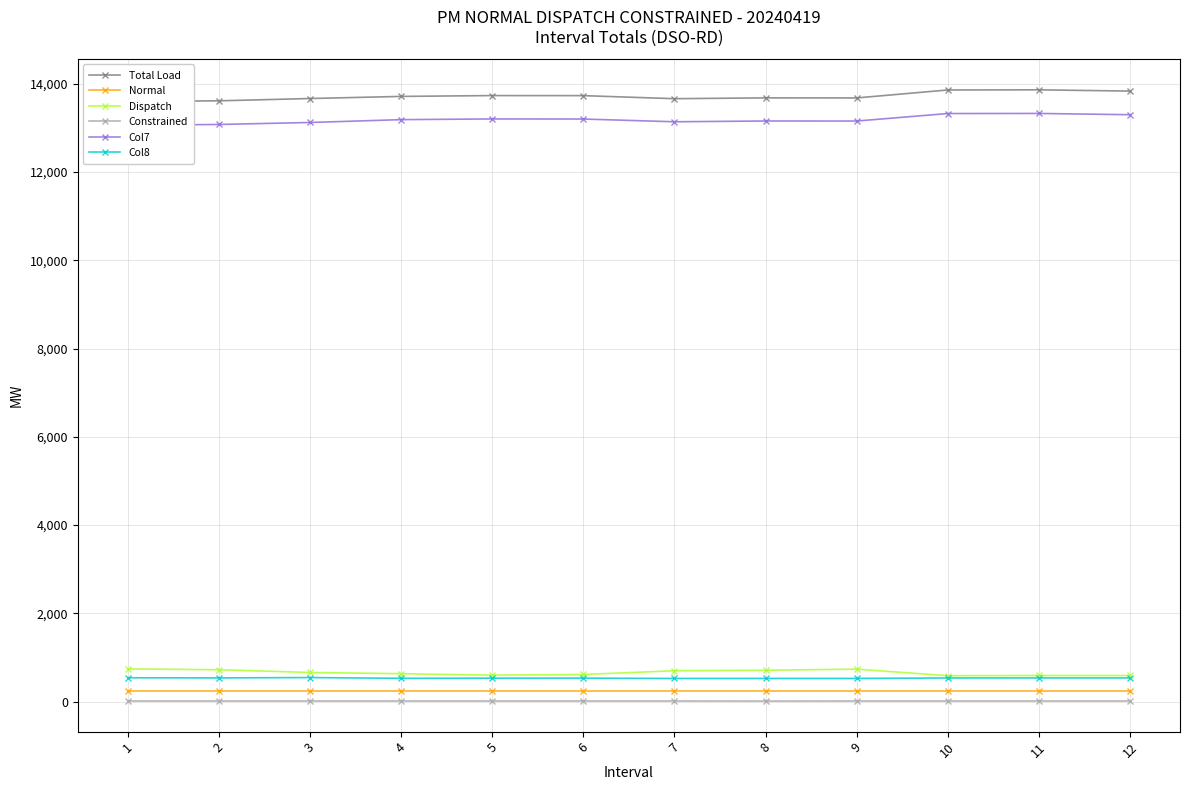

Which series has the widest spread of values?

Col7